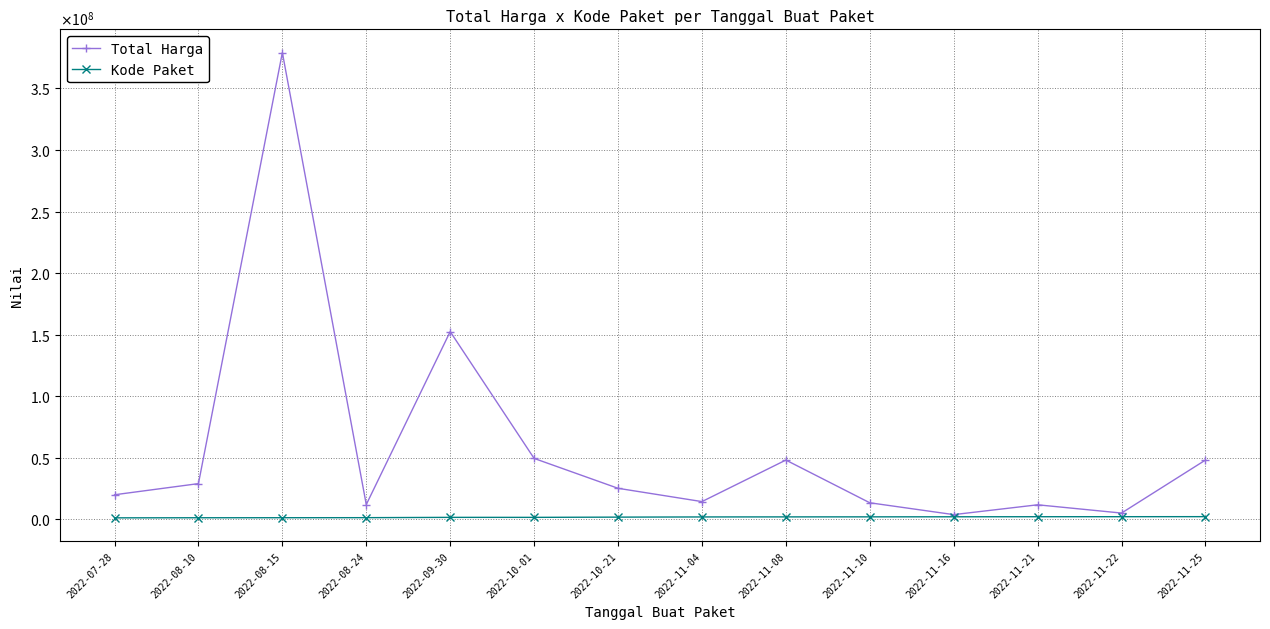

Reading right to left, list all the values displayed in this chart.

Total Harga: 2022-11-25=48140000	2022-11-22=5093000	2022-11-21=11800000	2022-11-16=3825000	2022-11-10=13442000	2022-11-08=48140000	2022-11-04=14400000	2022-10-21=25200000	2022-10-01=49478000	2022-09-30=152477000	2022-08-24=12000000	2022-08-15=379075000	2022-08-10=29000000	2022-07-28=19950000
Kode Paket: 2022-11-25=2174549	2022-11-22=2139573	2022-11-21=2121450	2022-11-16=2065183	2022-11-10=2011140	2022-11-08=1980186	2022-11-04=1935089	2022-10-21=1788370	2022-10-01=1602603	2022-09-30=1597005	2022-08-24=1354517	2022-08-15=1308563	2022-08-10=1279649	2022-07-28=1205257